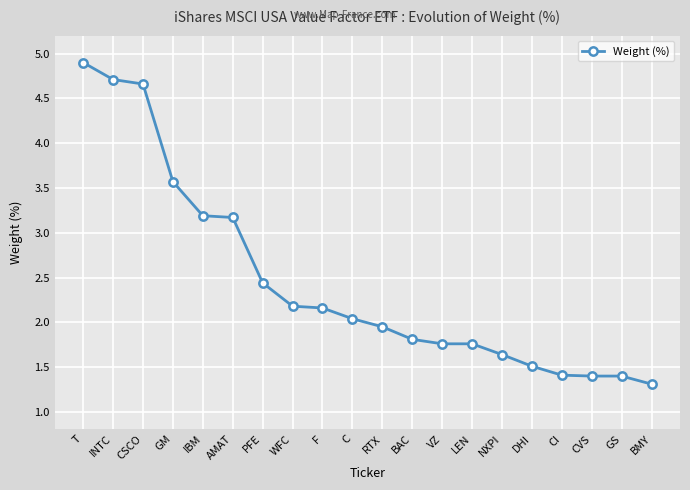

True or false: the data shows 0.4 at DHI.

False